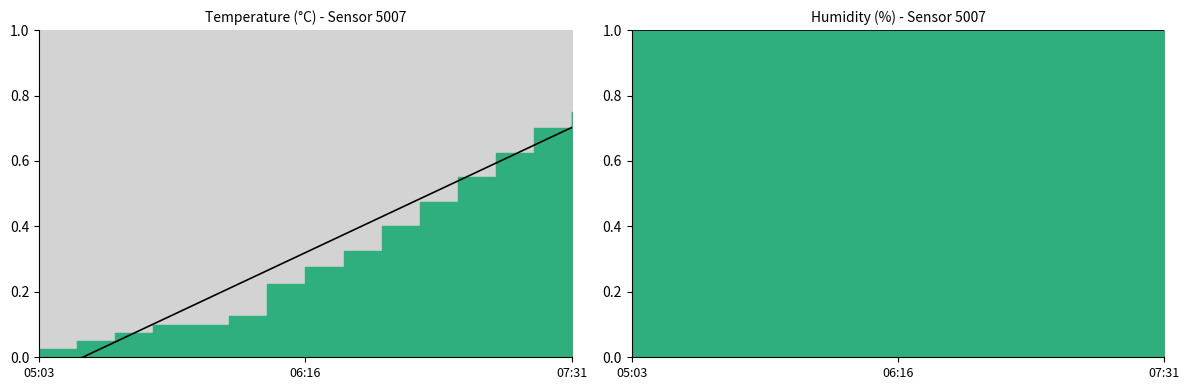

What is the difference between the highest and lowest values at 07:31?

0.3